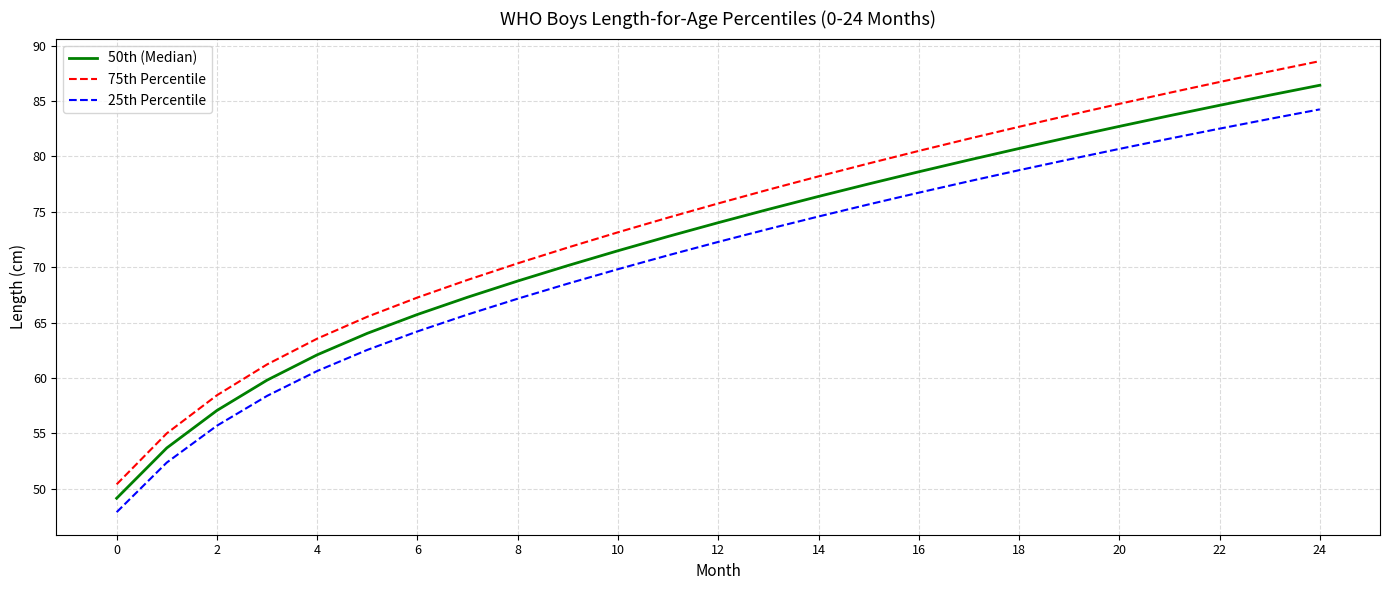

Reading left to right, list all the values displayed in this chart.

50th (Median): 49.1	53.7	57.1	59.8	62.1	64.0	65.7	67.3	68.7	70.1	71.5	72.8	74.0	75.2	76.4	77.5	78.6	79.7	80.7	81.7	82.7	83.7	84.6	85.5	86.4
75th Percentile: 50.4	55.0	58.4	61.2	63.5	65.5	67.3	68.8	70.3	71.8	73.1	74.5	75.8	77.0	78.2	79.4	80.5	81.6	82.7	83.7	84.7	85.7	86.7	87.7	88.6
25th Percentile: 47.9	52.4	55.7	58.4	60.6	62.5	64.2	65.7	67.2	68.5	69.8	71.1	72.3	73.4	74.6	75.7	76.7	77.7	78.7	79.7	80.7	81.6	82.5	83.4	84.2